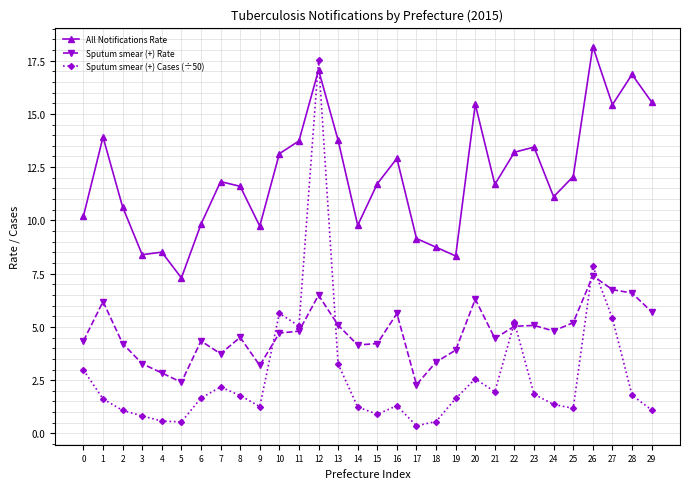

How many lines are shown in the chart?

3